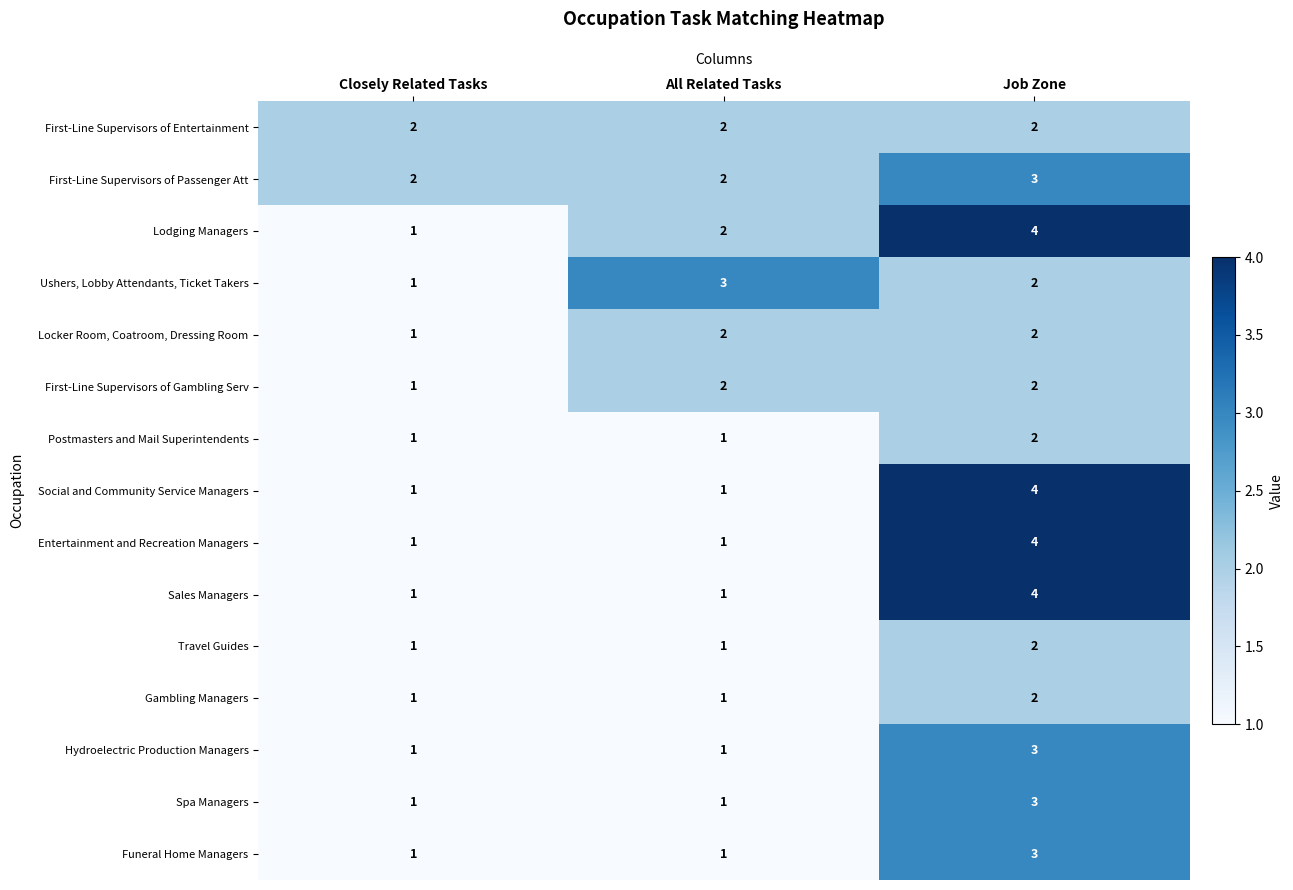

What is the difference between the Social and Community Service Managers values at All Related Tasks and Job Zone?

3